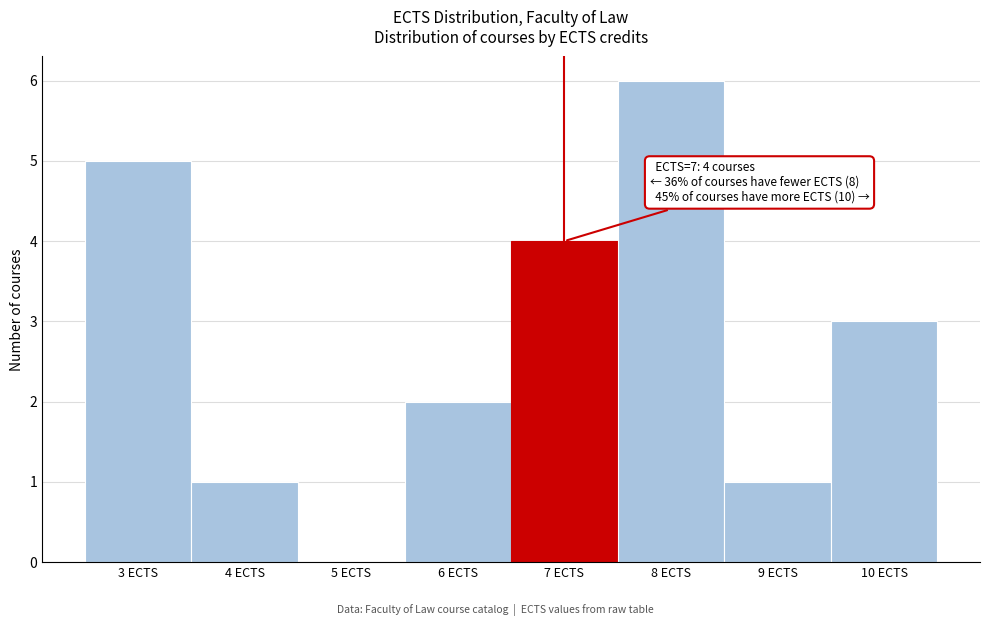

Which range on the x-axis has the tallest bar?

7.5 to 8.5